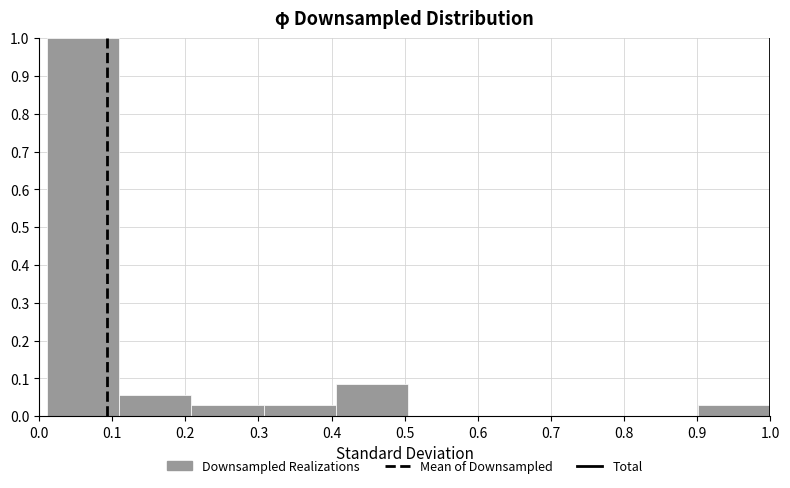

Which range on the x-axis has the tallest bar?

0.01 to 0.11